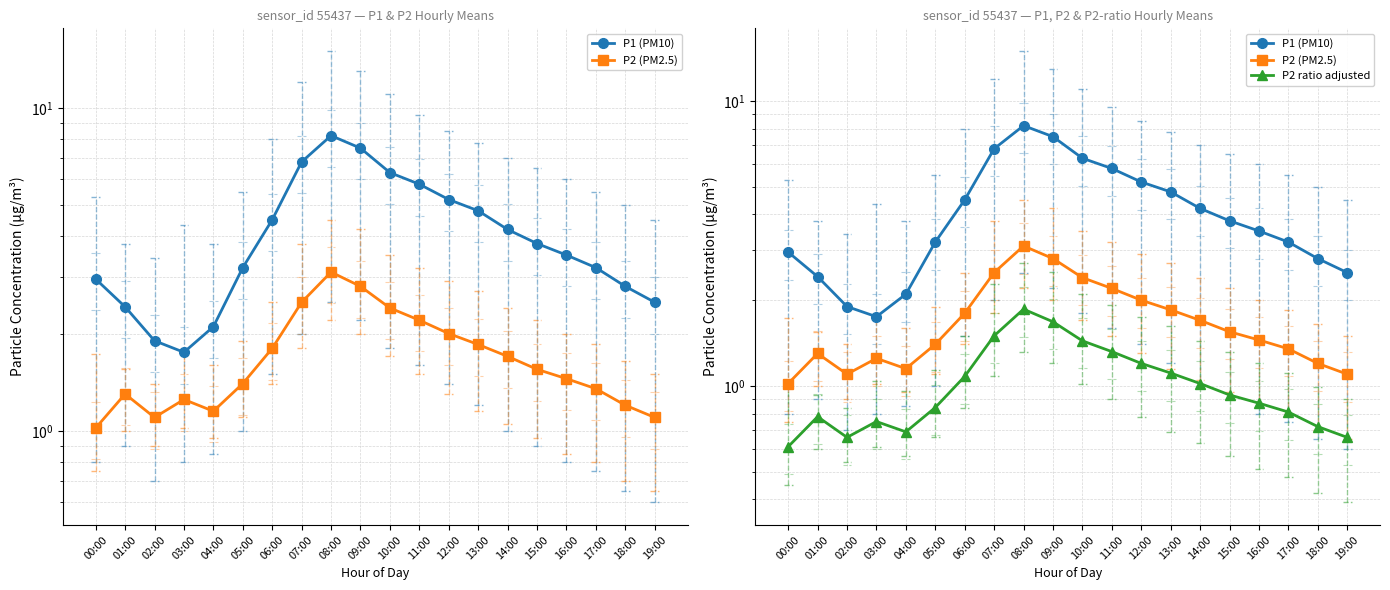

What are all the series names shown in the legend?

P1 (PM10), P2 (PM2.5), P2 ratio adjusted